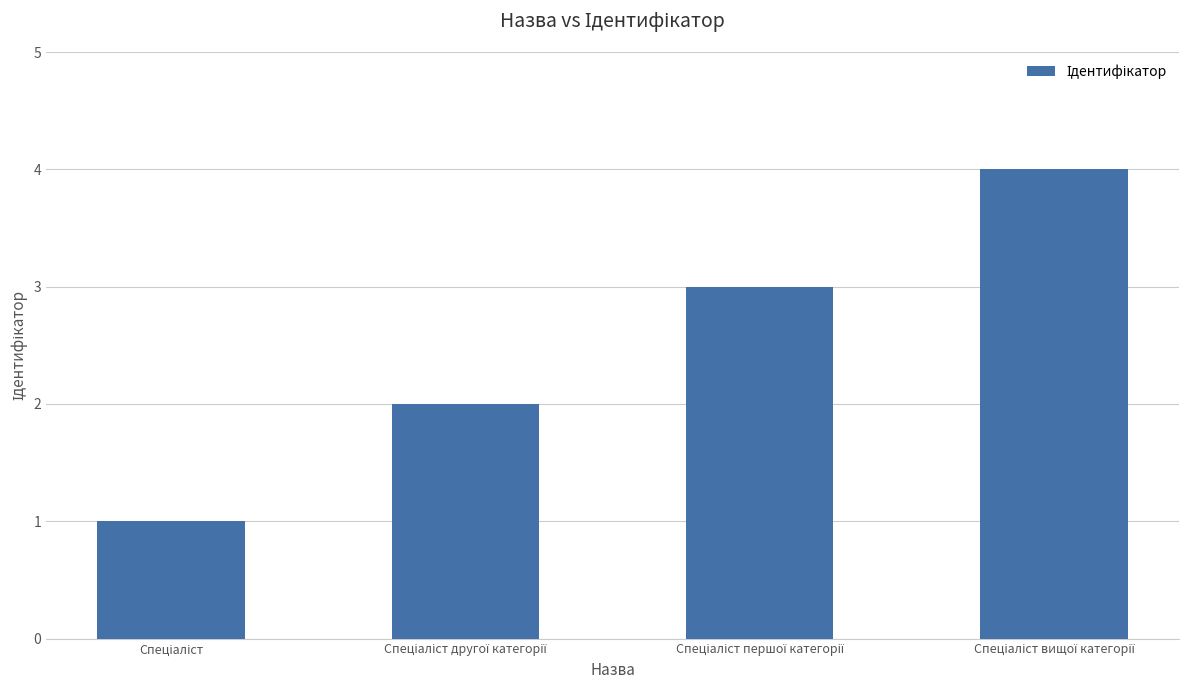

What is the greatest value displayed?

4